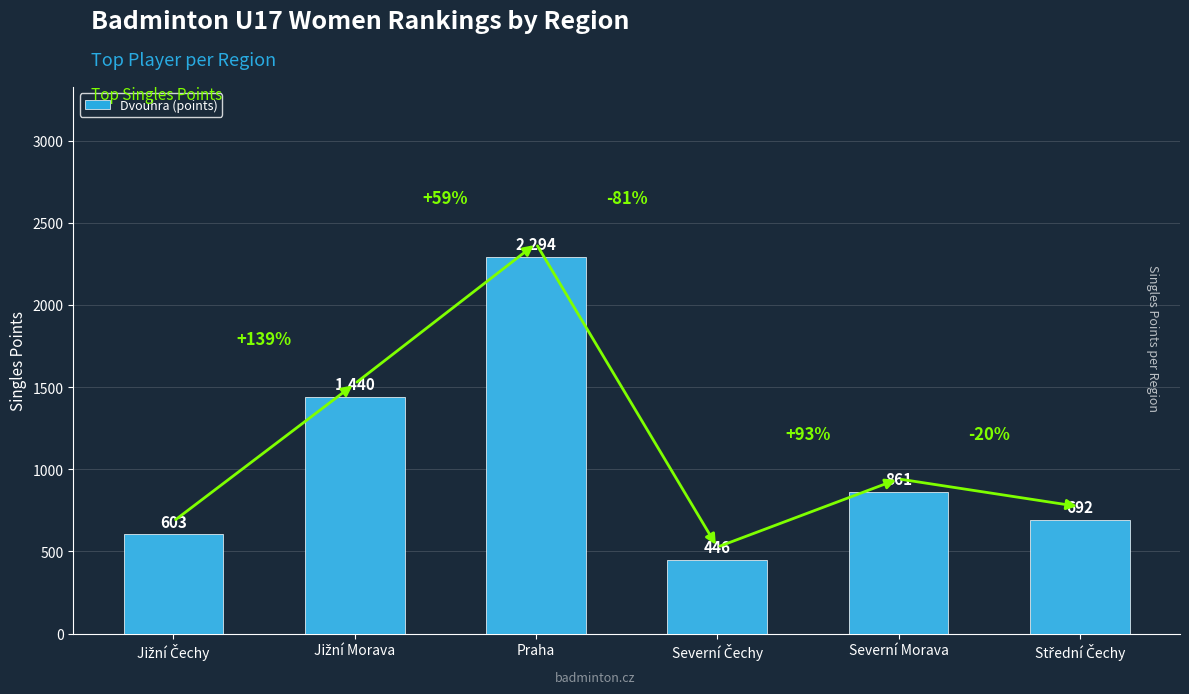

What is the value of the 5th bar from the left?

861